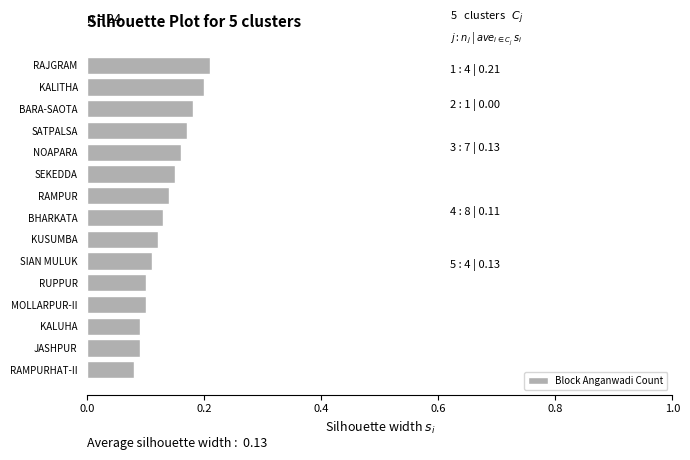

Which has a higher value, KALITHA or JASHPUR?

KALITHA